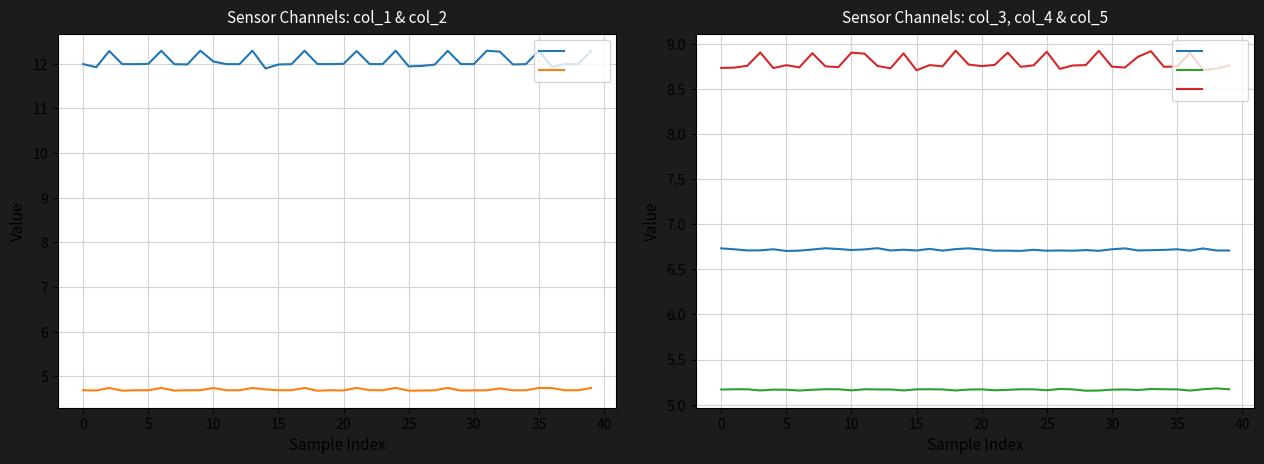

How many col_2 values are between 4 and 5?

40